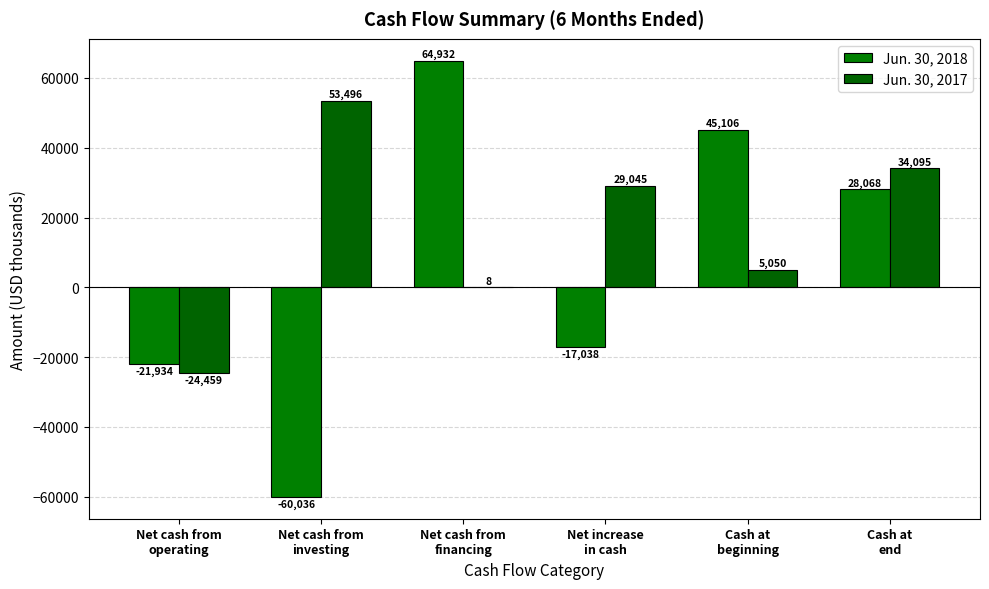

How many categories are shown in the chart?

6